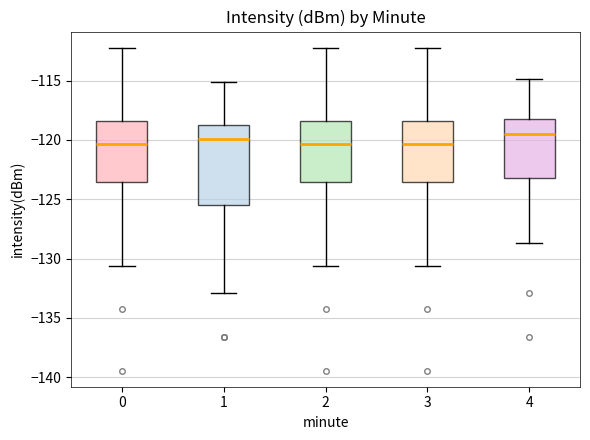

Comparing the boxes themselves (not the whiskers), which one is the tallest?

1